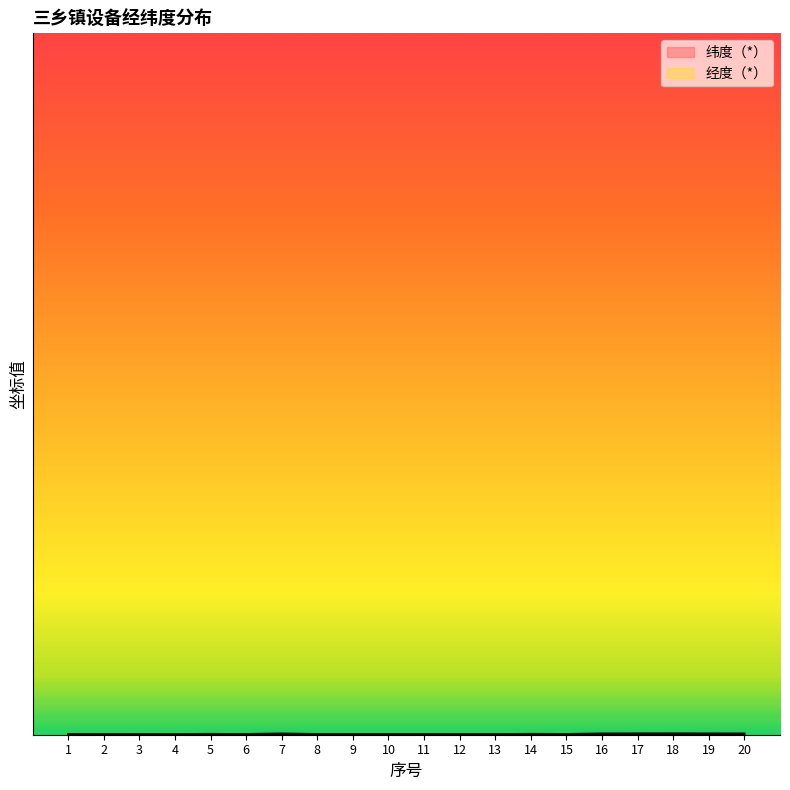

Is the value of 经度（*） at 17 greater than the value of 纬度（*） at 15?

Yes